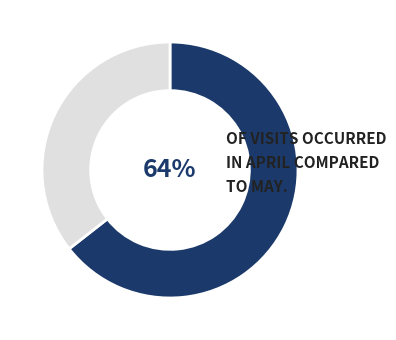

Is there a majority slice in this chart?

Yes